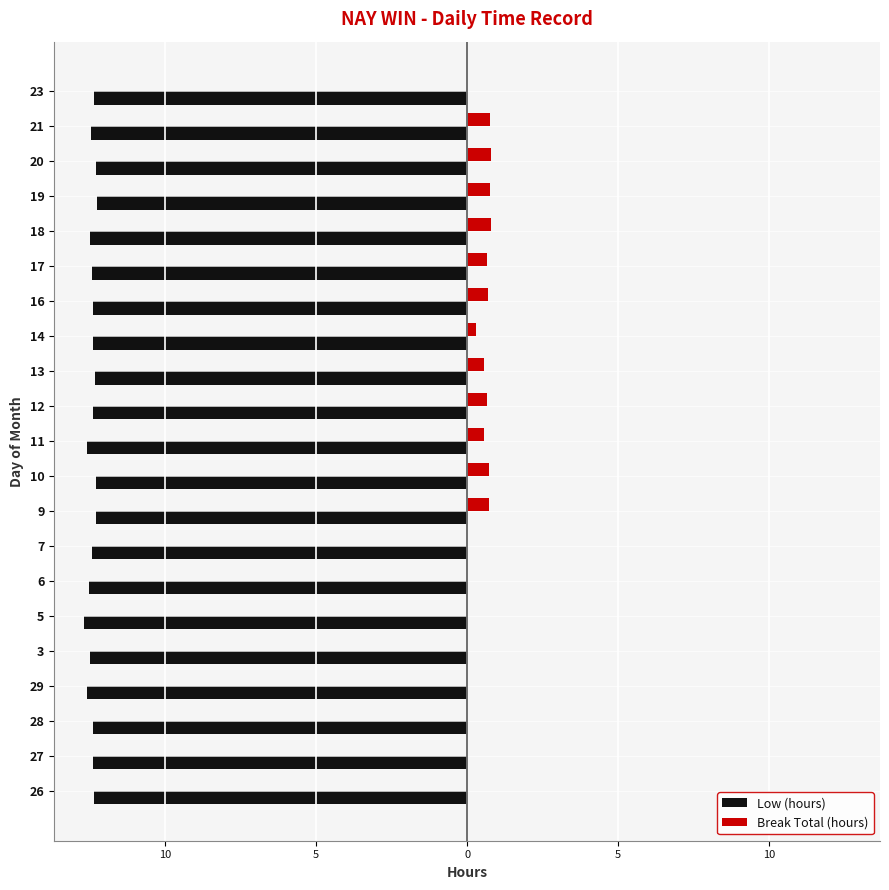

What are all the series names shown in the legend?

Low (hours), Break Total (hours)